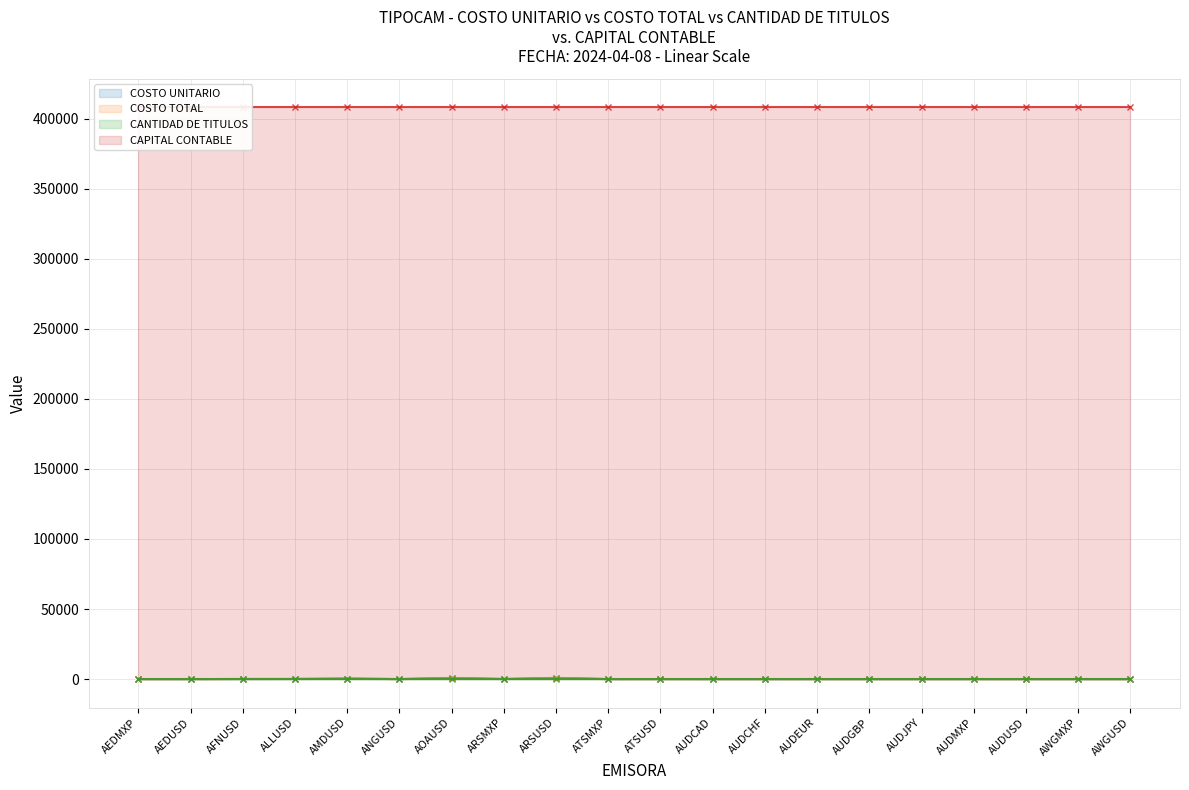

True or false: CANTIDAD DE TITULOS and CAPITAL CONTABLE intersect in this chart.

False